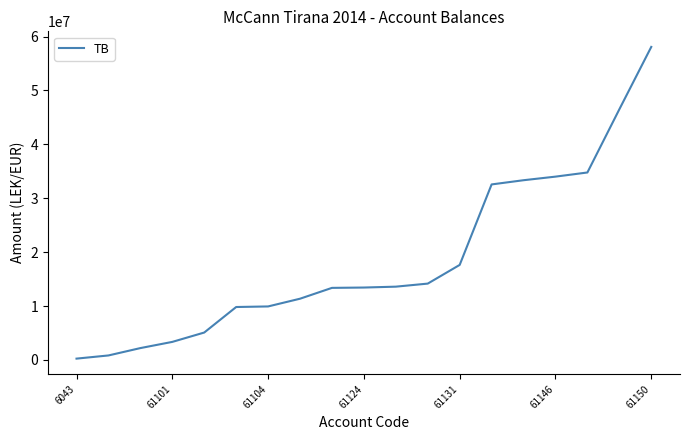

What is the maximum value shown in the chart?

58070769.2